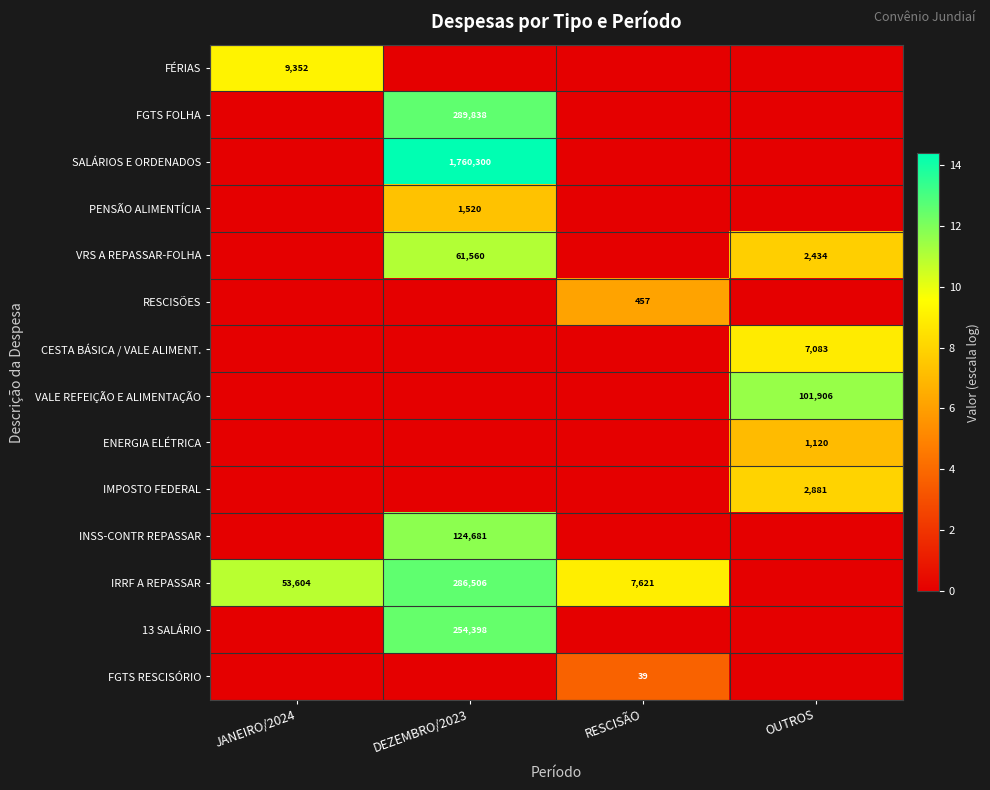

Is the value of VRS A REPASSAR-FOLHA at OUTROS greater than the value of 13 SALÁRIO at DEZEMBRO/2023?

No